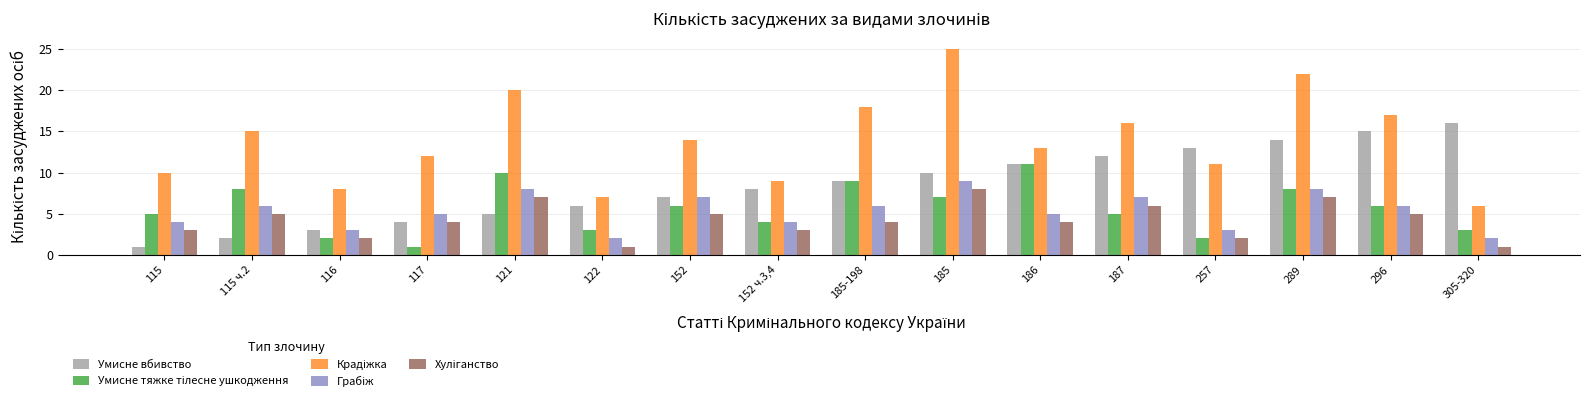

At how many categories does at least one series exceed 5?

16